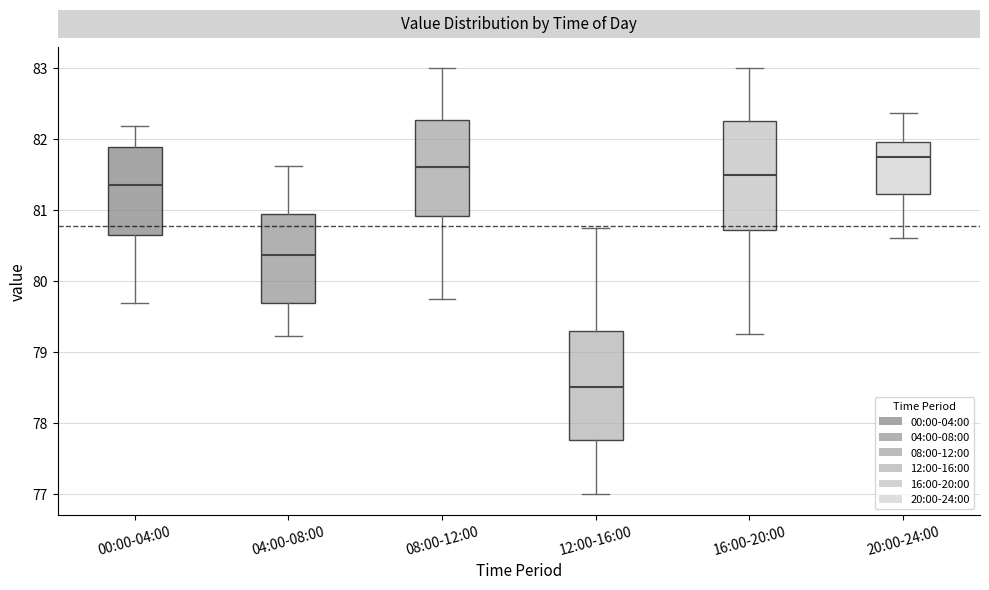

Where does the lower whisker of the box for 16:00-20:00 end on the y-axis? The values are not printed on the chart, so give them approximately, as read against the axis.

79.3